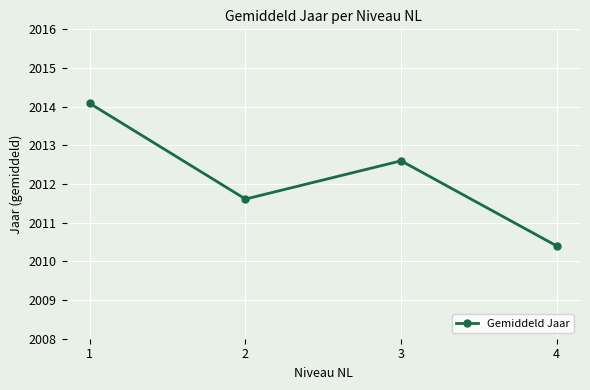

Is it true that the value at 4 is 2010.4?

True